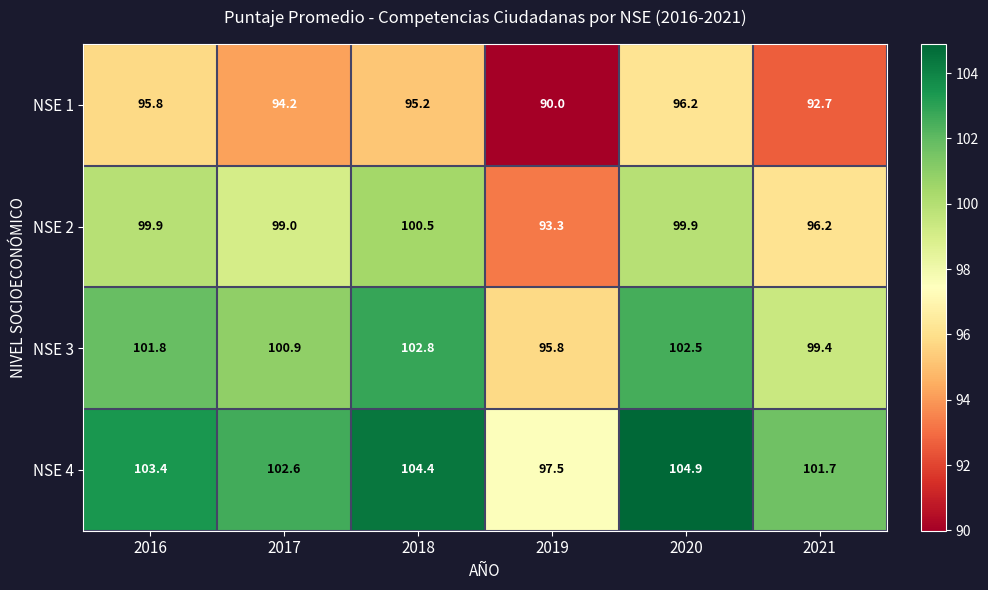

Rank the series by their average value, from highest to lowest.

NSE 4, NSE 3, NSE 2, NSE 1